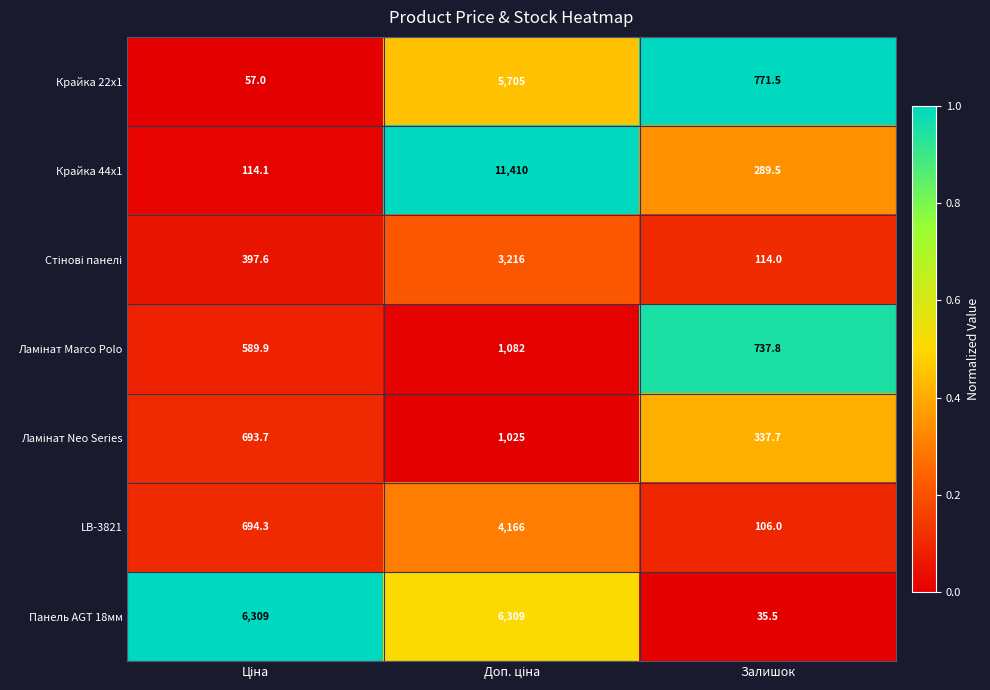

At which label is Крайка 44x1 closest to 5762?

Залишок